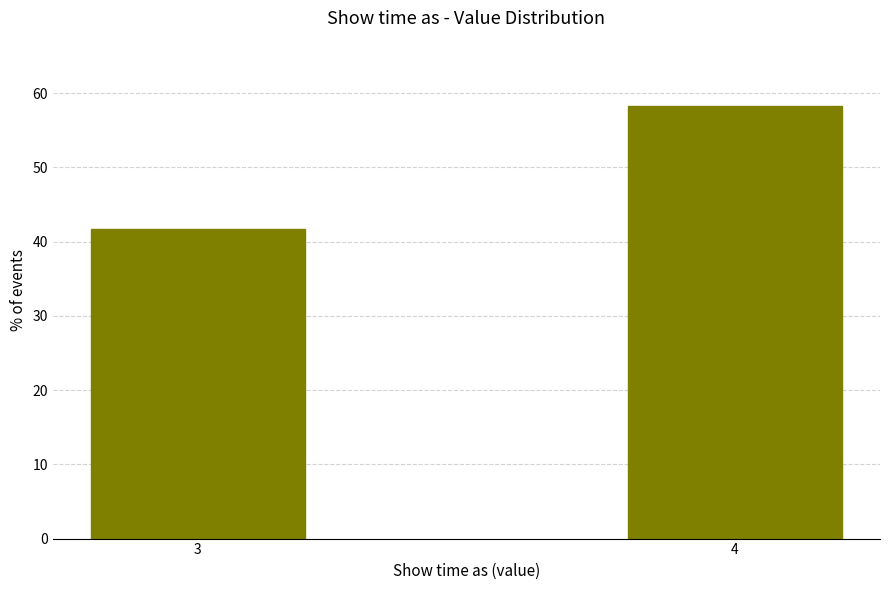

Reading left to right, transcribe all the data shown in this chart.

3=41.7	4=58.3